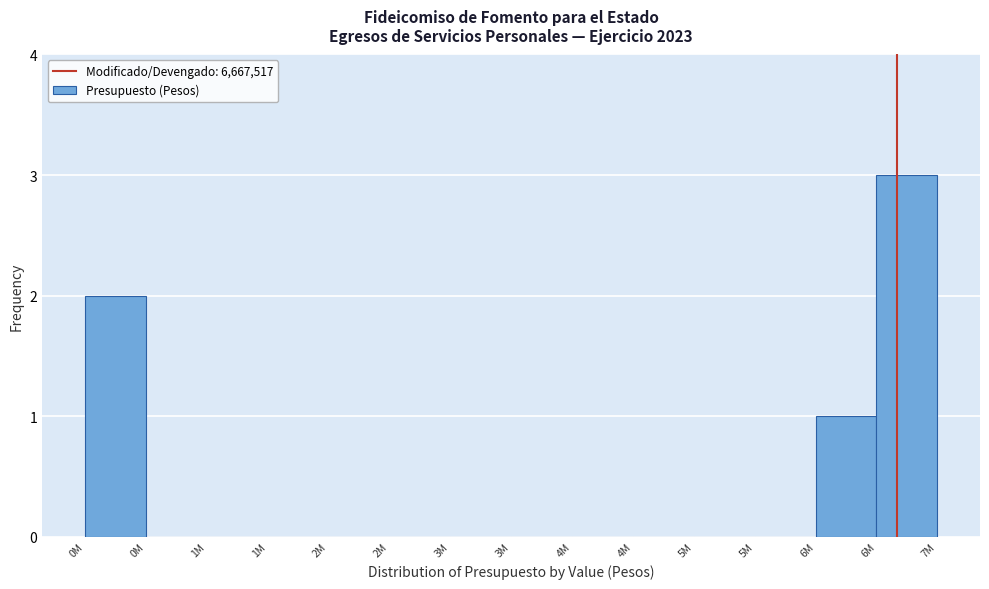

How many data points does each series have?

14